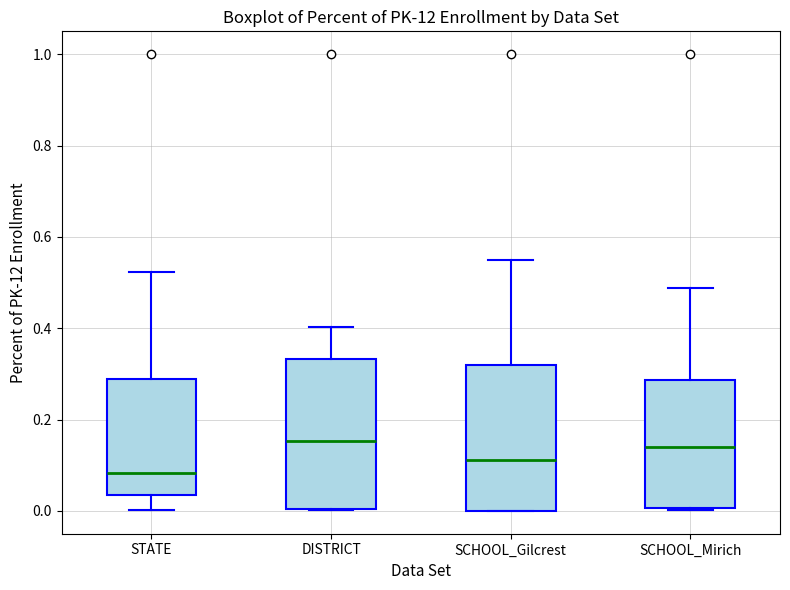

Reading left to right, read every box against the y-axis: the position of its median line, the range the box covers, and the ends of its whiskers. The values are not printed on the chart, so give them approximately, as read against the axis.

STATE: median 0.08, box 0.04 to 0.28, whiskers 0.00 to 0.52
DISTRICT: median 0.16, box 0.00 to 0.34, whiskers 0.00 to 0.40
SCHOOL_Gilcrest: median 0.12, box 0.00 to 0.32, whiskers 0.00 to 0.54
SCHOOL_Mirich: median 0.14, box 0.00 to 0.28, whiskers 0.00 to 0.48